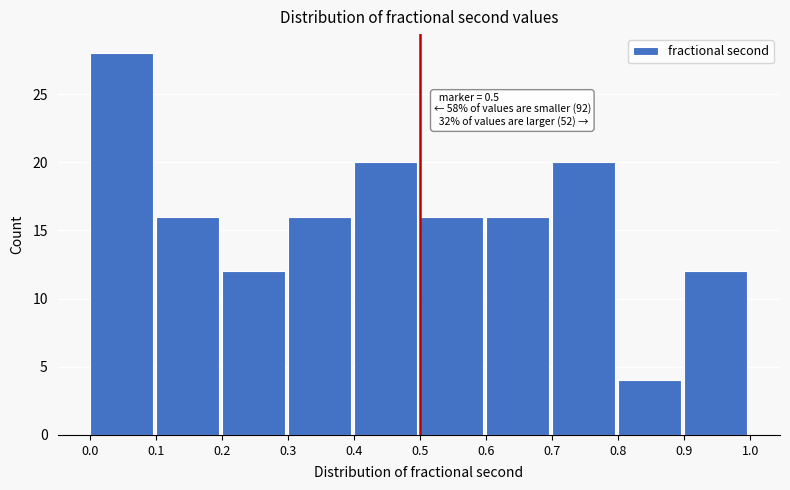

Which range on the x-axis has the tallest bar?

0.0 to 0.1